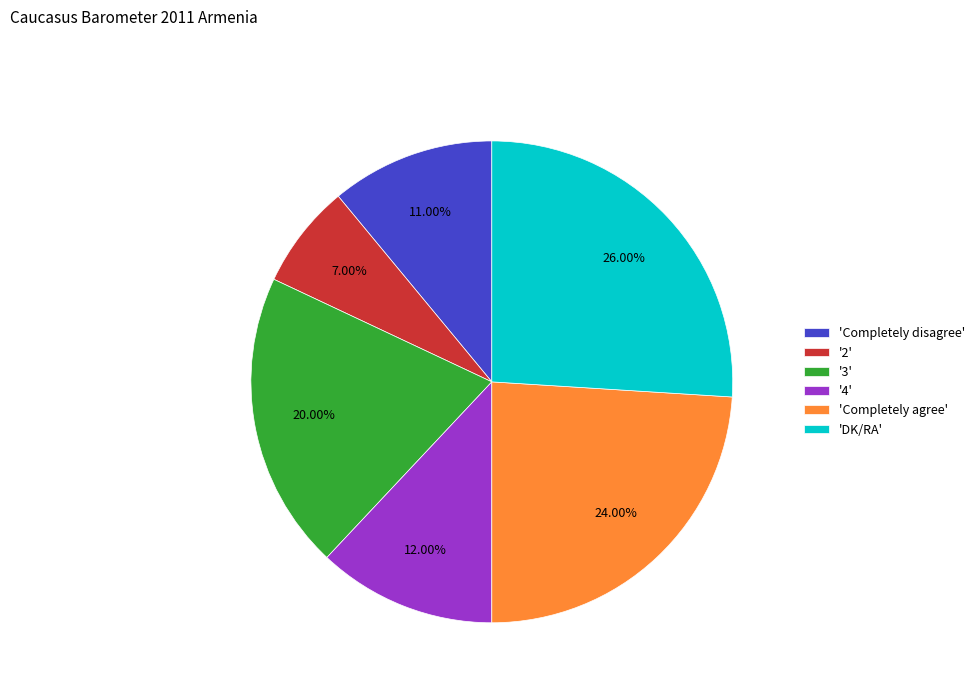

Which slice is the largest?

'DK/RA'